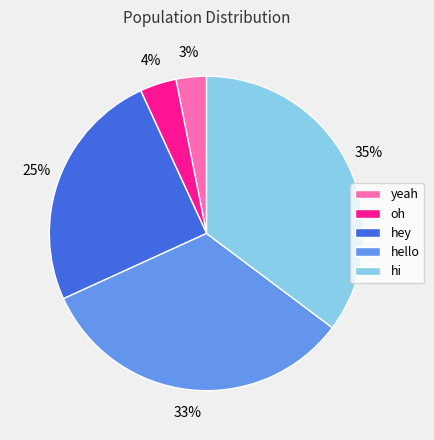

Is it true that hello is 19% of the pie?

False